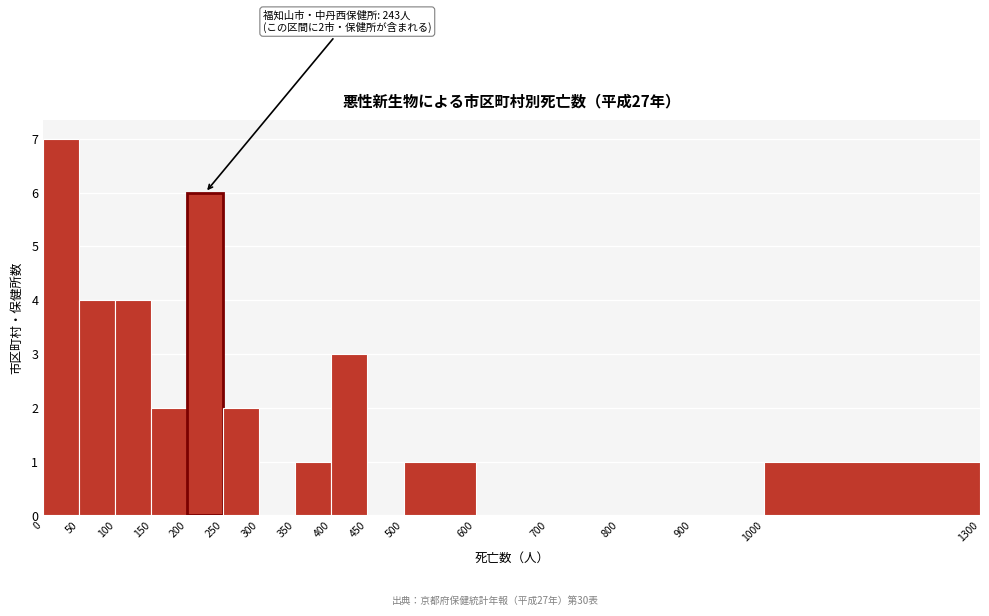

Over which range of the x-axis is the bar tallest?

0 to 50